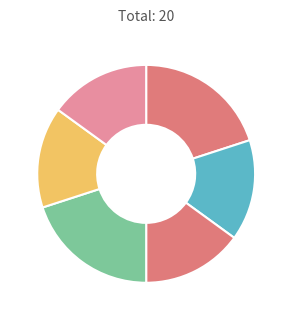

How many segments does this pie chart have?

6